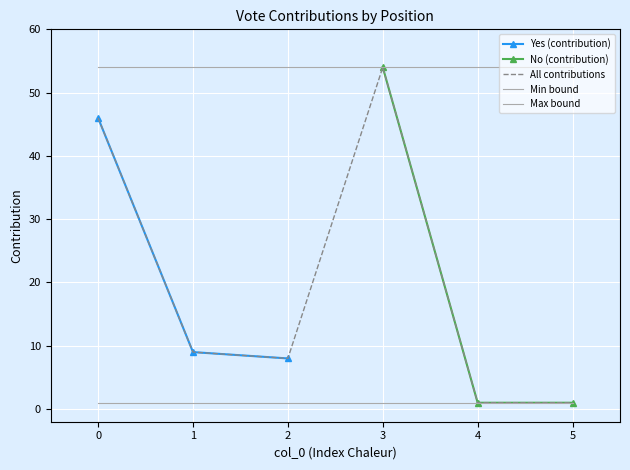

What is the approximate value of Yes (contribution) at 0?

46